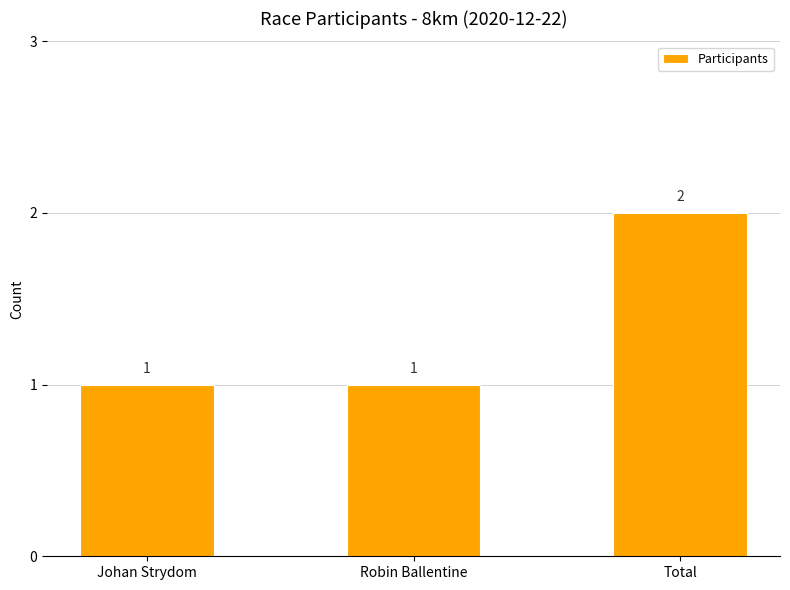

What is the ratio of the value at Robin Ballentine to the value at Johan Strydom?

1.0